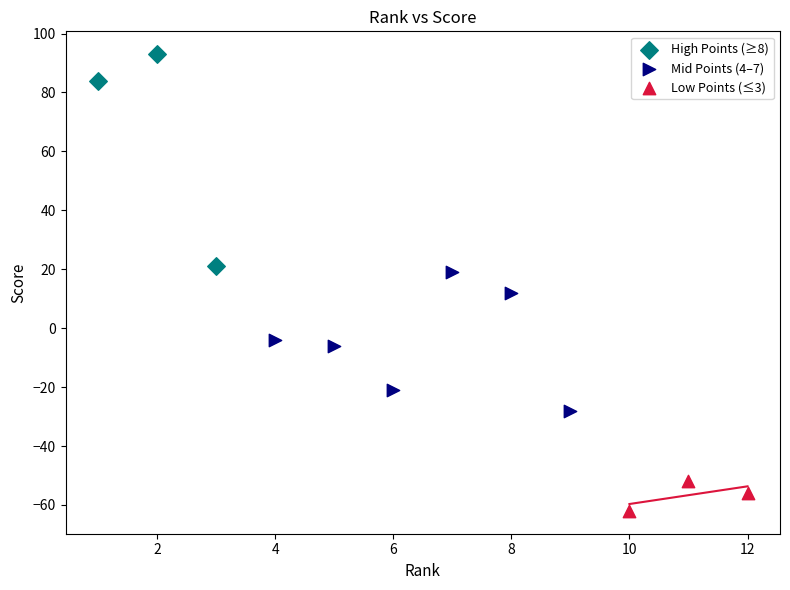

Which series reaches the maximum Y coordinate?

High Points (≥8)